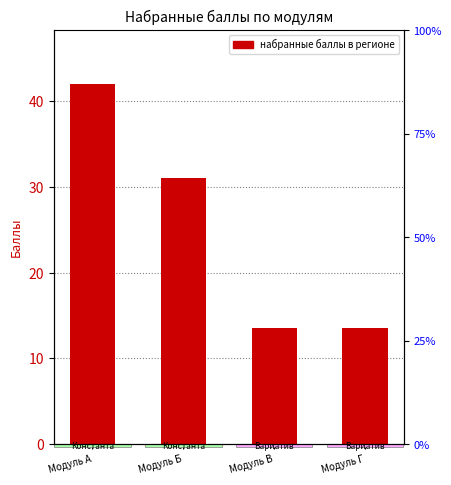

Are the bars grouped side by side (vs. stacked)?

No